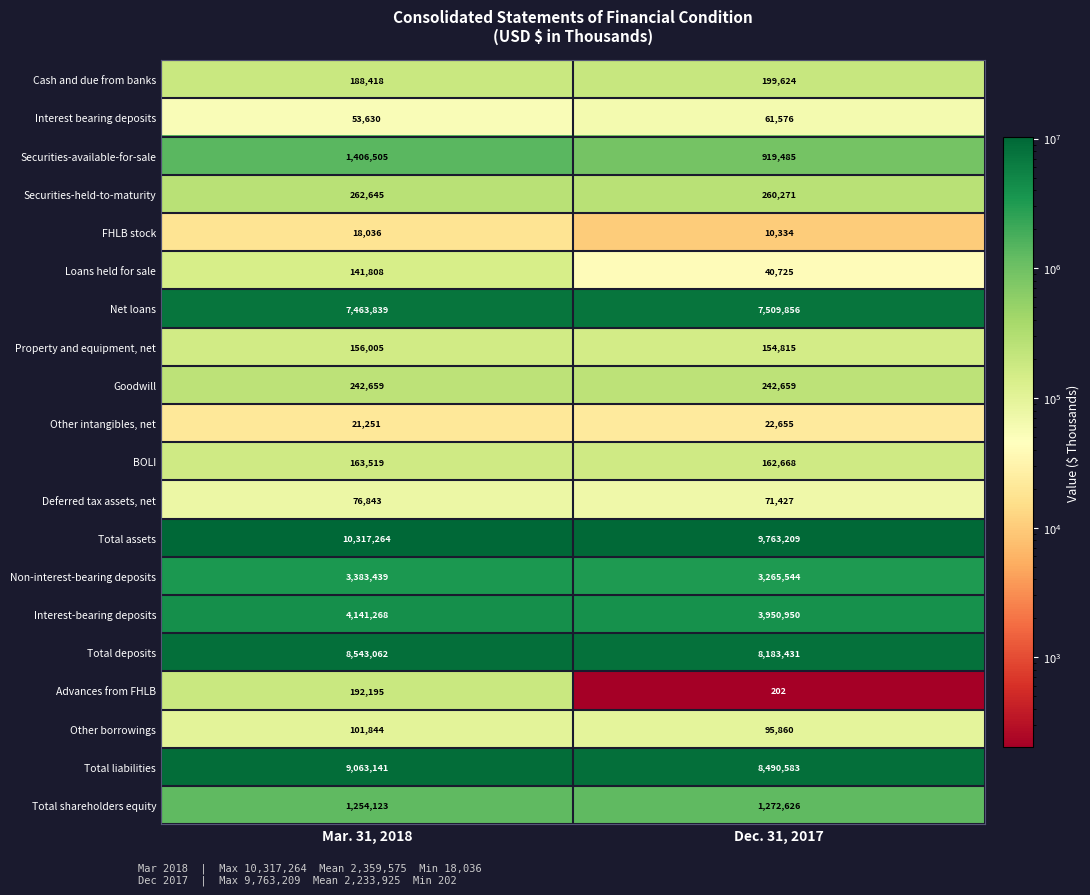

The FHLB stock series shows 31083 at Mar. 31, 2018. True or false?

False